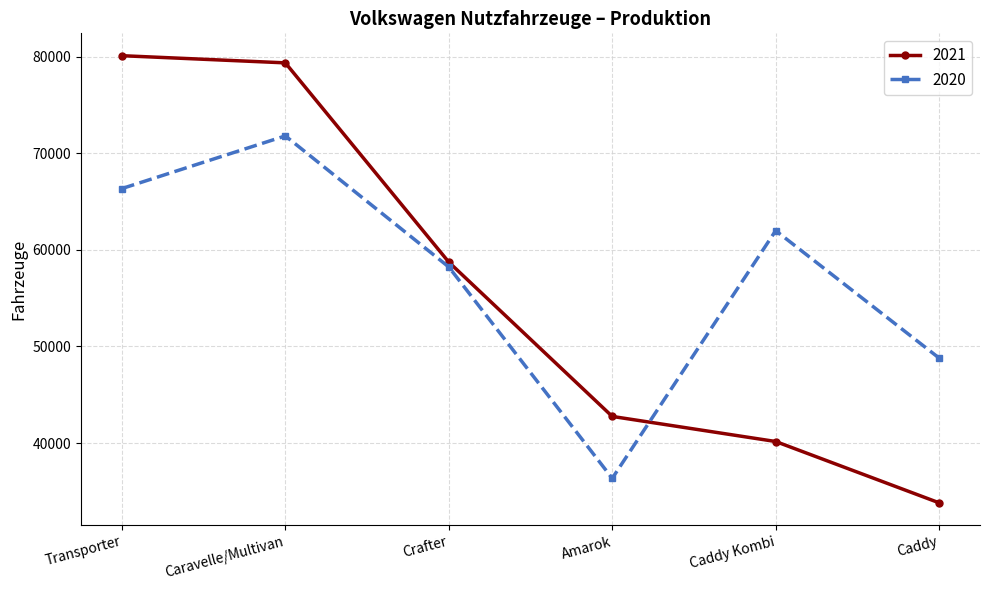

At Crafter, list the series in order from largest to smallest.

2021, 2020